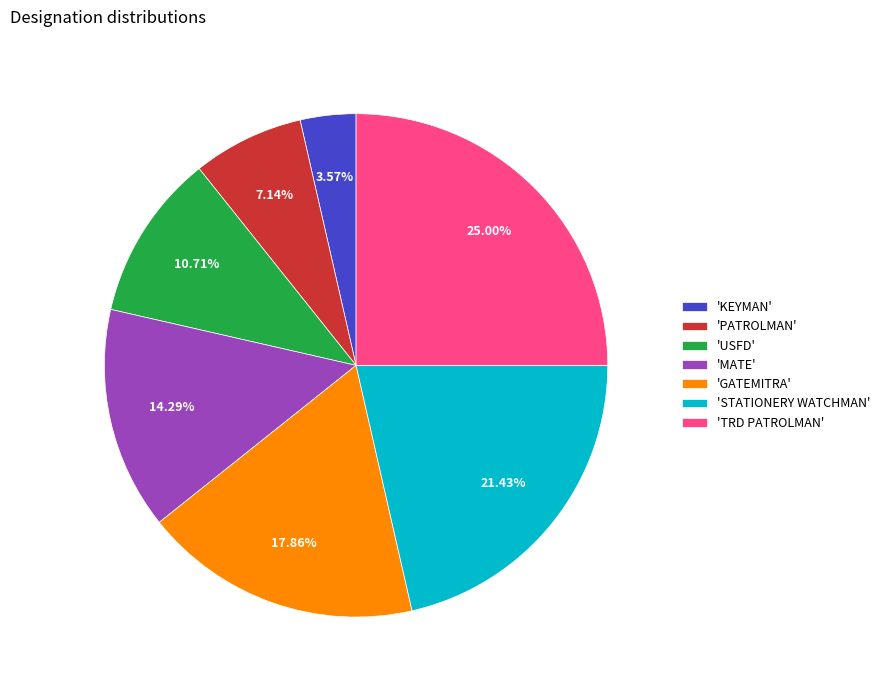

Which has a higher value, 'USFD' or 'KEYMAN'?

'USFD'